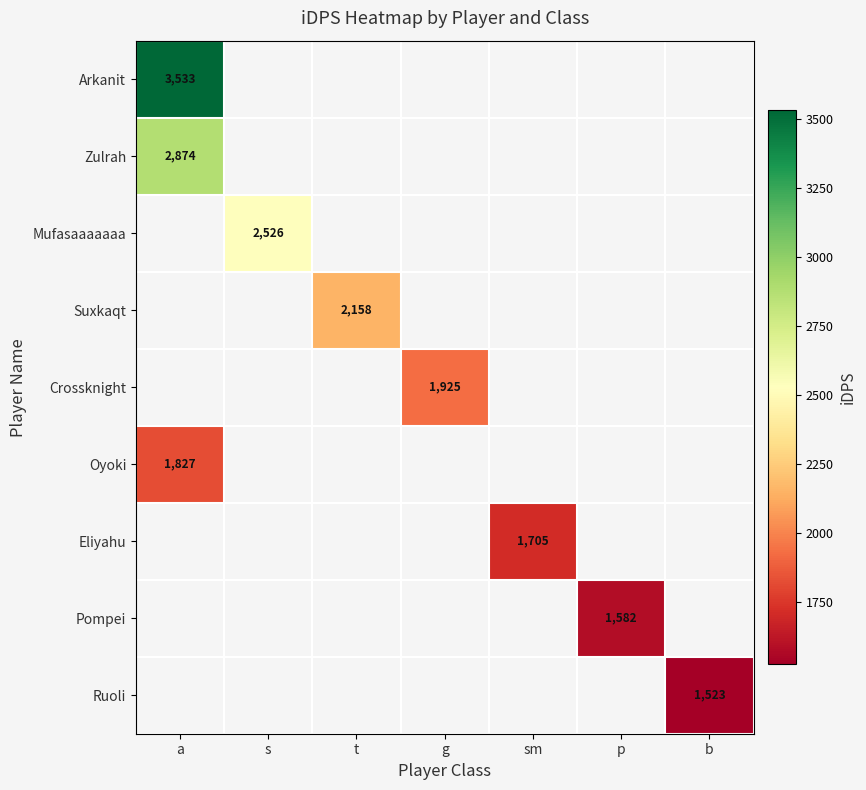

At how many categories does at least one series exceed 3046?

1